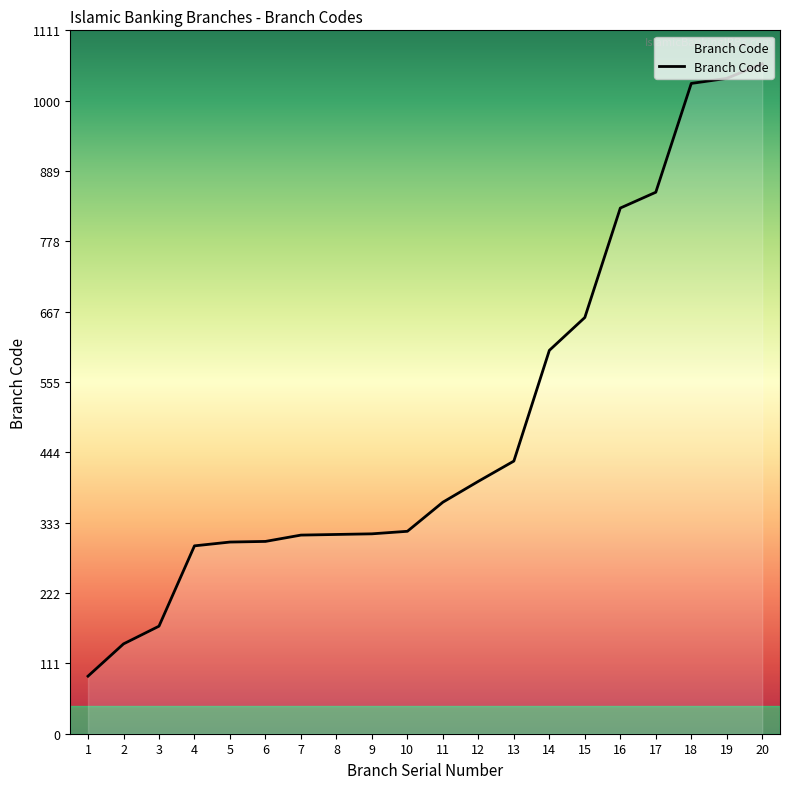

What is the sum of the values at 6 and 7?

618